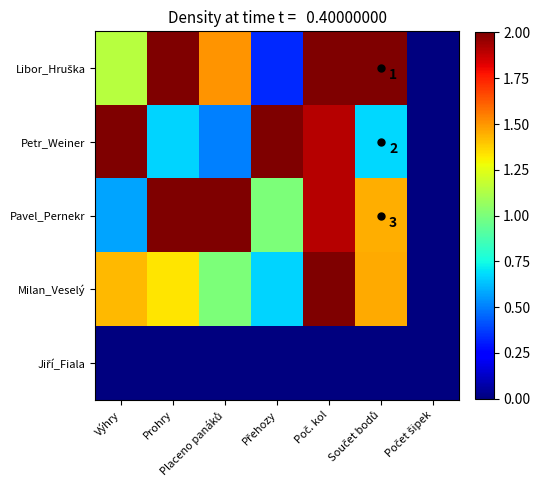

The value of Jiří_Fiala at Placeno panáků is 0.0. True or false?

True